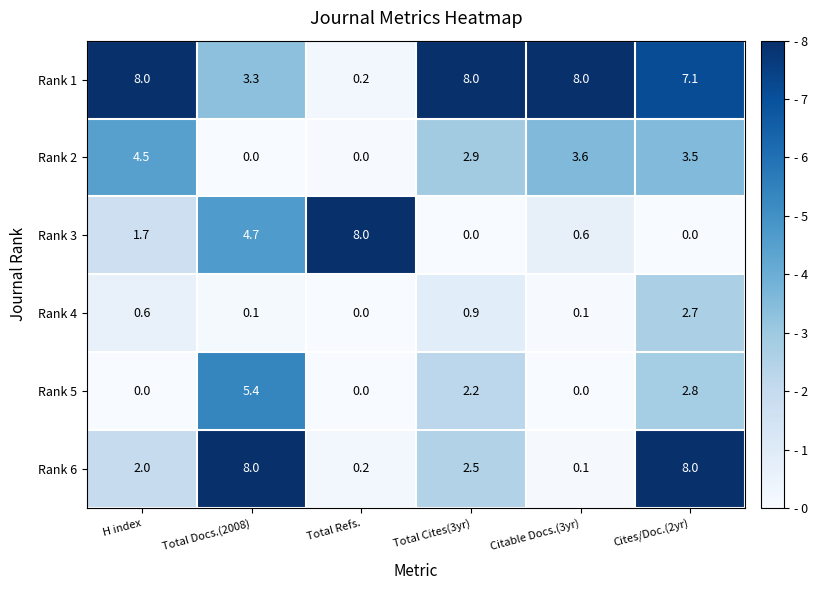

At Total Cites(3yr), list the series in order from largest to smallest.

Rank 1, Rank 2, Rank 6, Rank 5, Rank 4, Rank 3